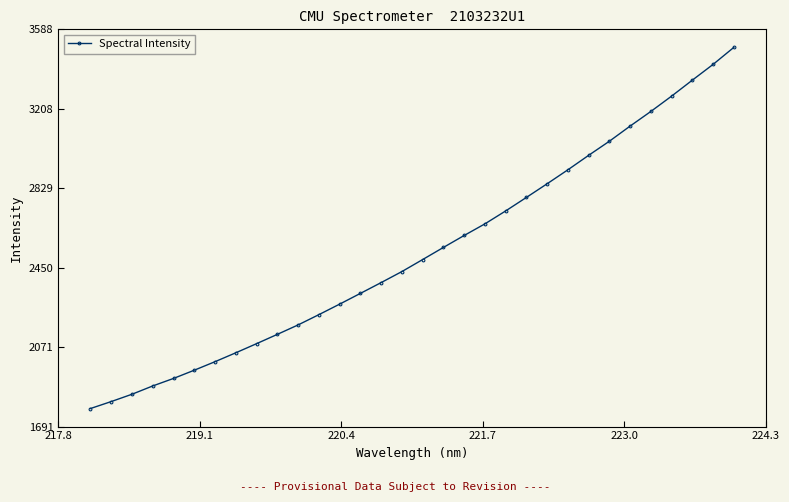

What is the value of the 11th point from the left?

2176.8